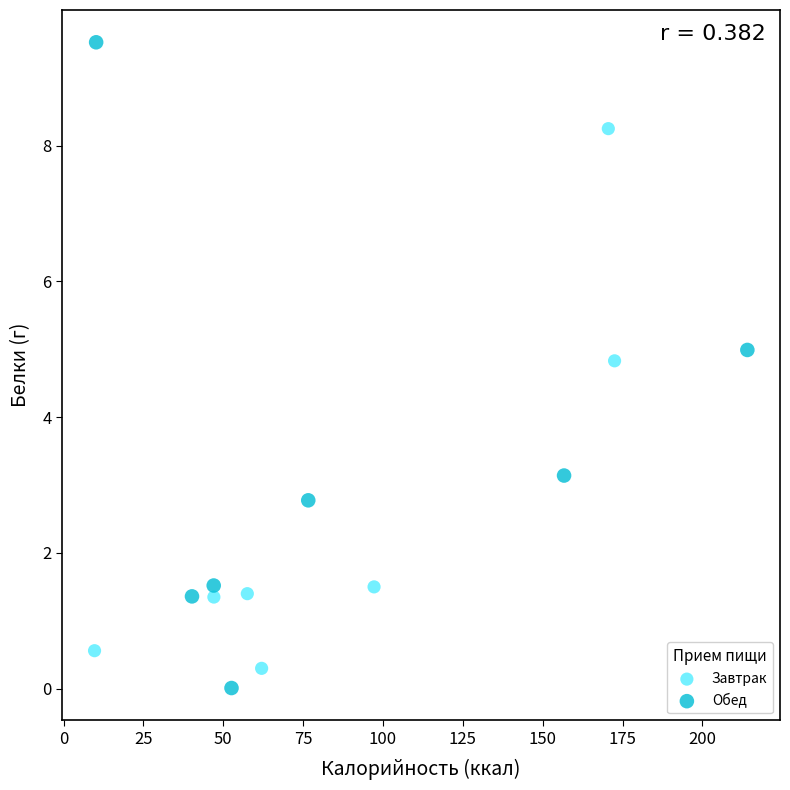

What are all the series names shown in the legend?

Завтрак, Обед